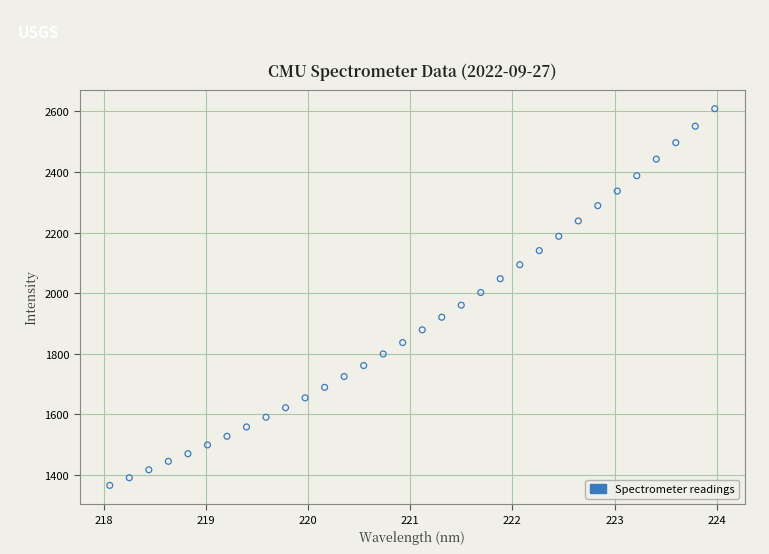

What is the range of Y values (max minus min)?

1244.1